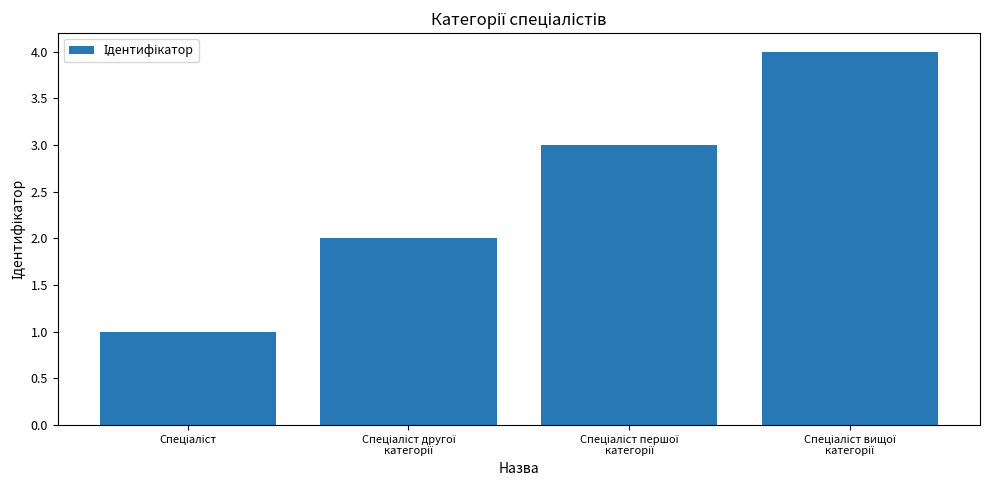

What is the greatest value displayed?

4